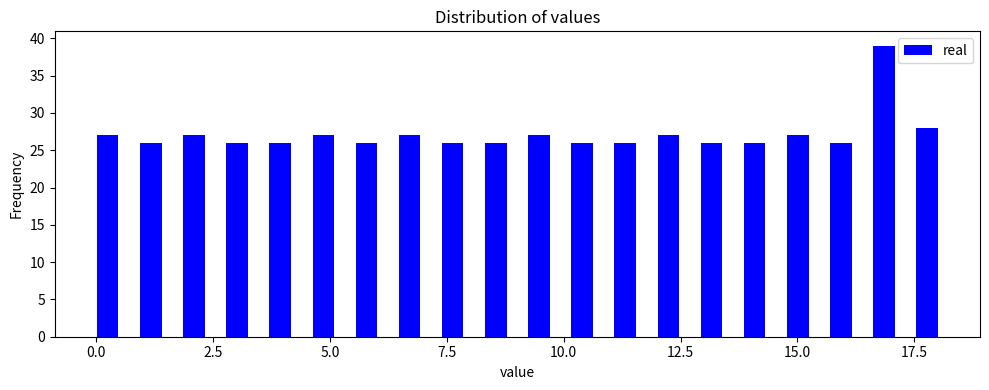

Around what value on the x-axis is the tallest bar? Give the approximate position of its centre, as read against the axis.

17.0